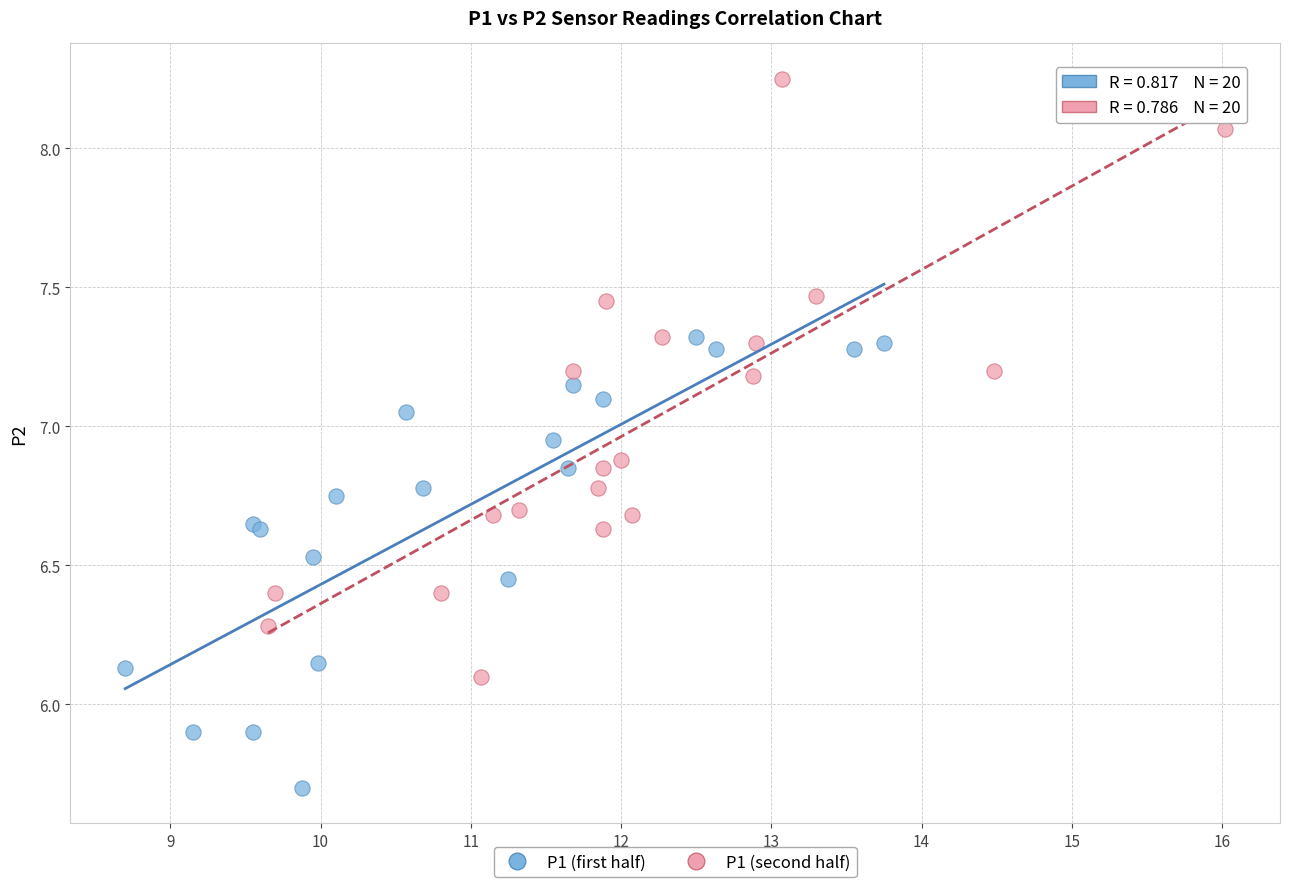

Which series has the largest Y range (max minus min)?

P1 (second half)